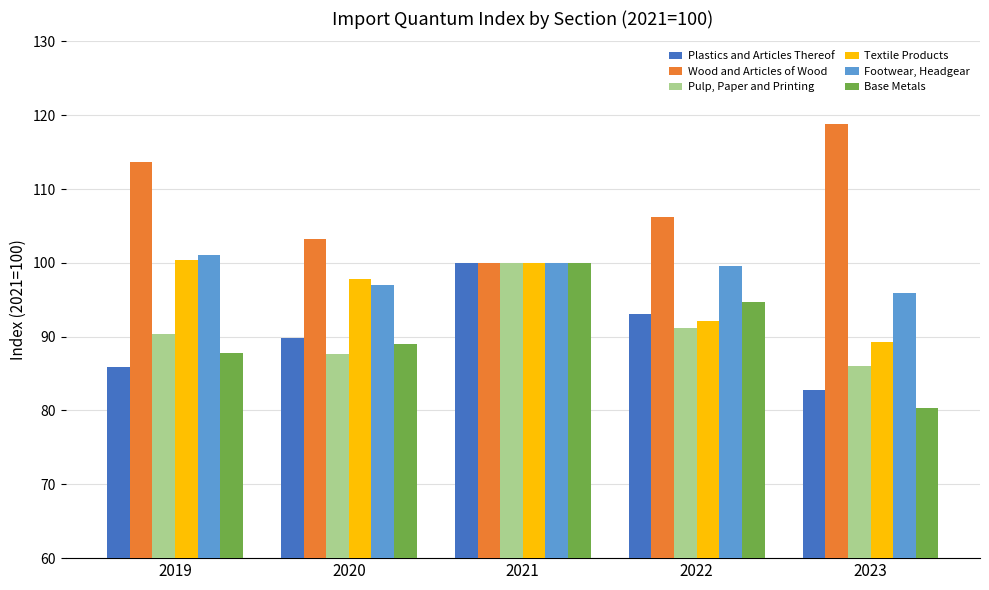

At how many categories does at least one series exceed 104?

3